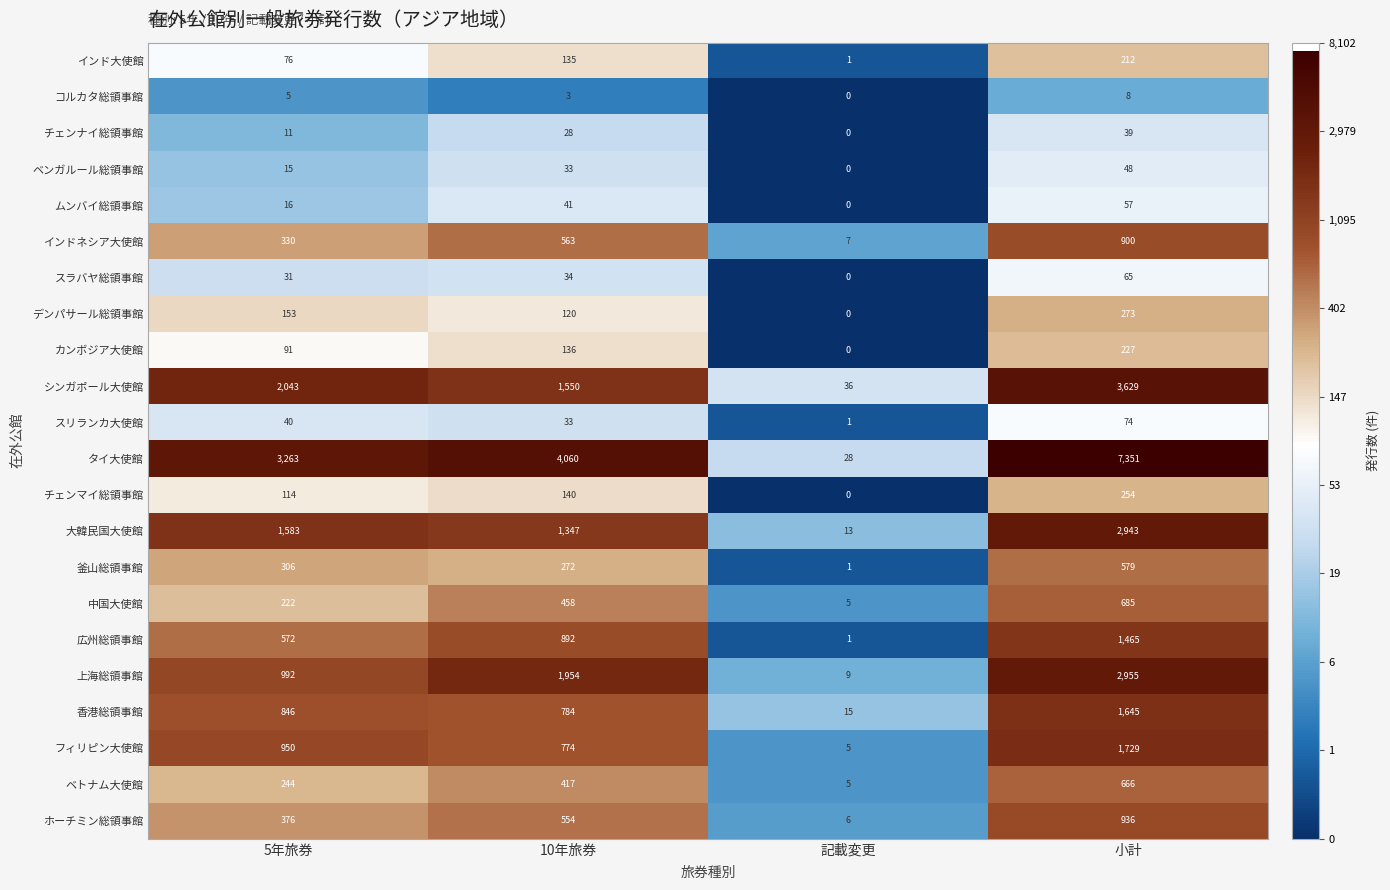

How many シンガポール大使館 values are between 1550 and 3629?

3